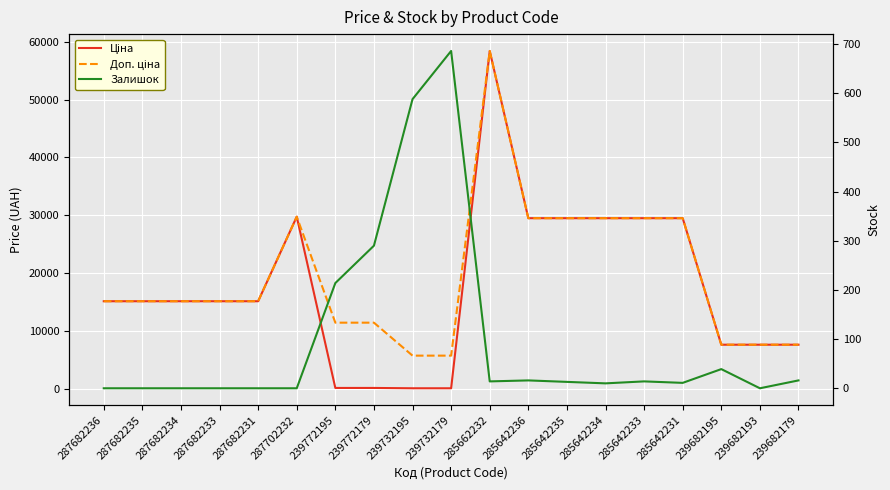

Between 285642233 and 239682195, which series saw the biggest shift?

Ціна